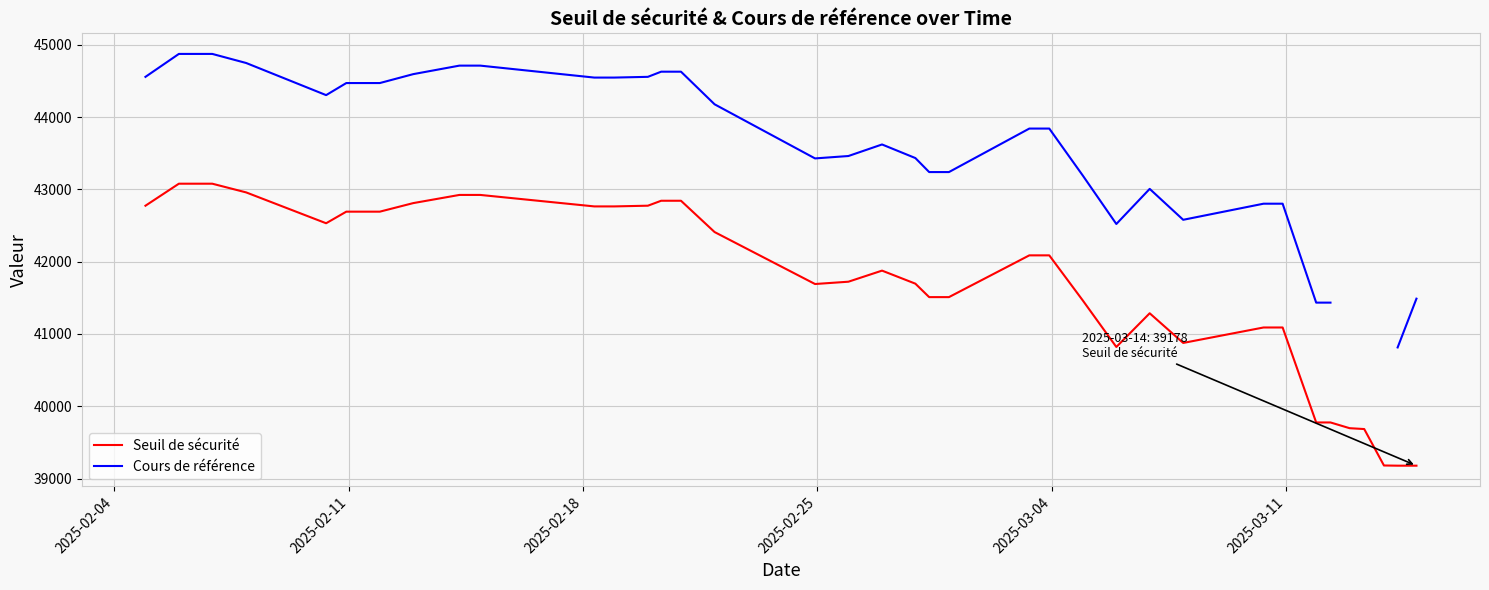

In Cours de référence, how many points are lower than both neighbors (excluding endpoints)?

4